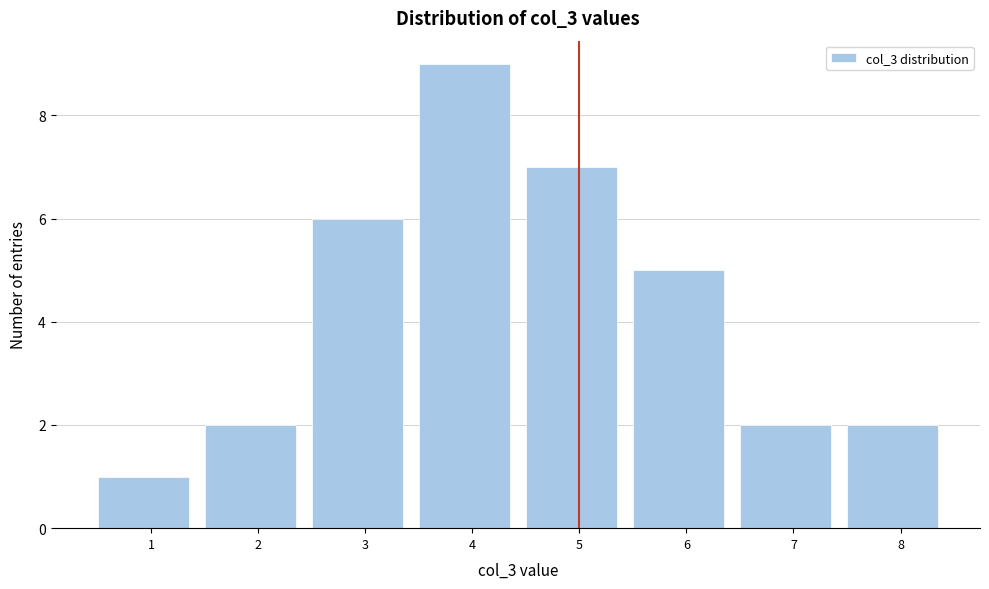

What is the height of the bar covering 7.5 to 8.5 on the x-axis? The values are not printed on the chart, so give them approximately, as read against the axis.

2